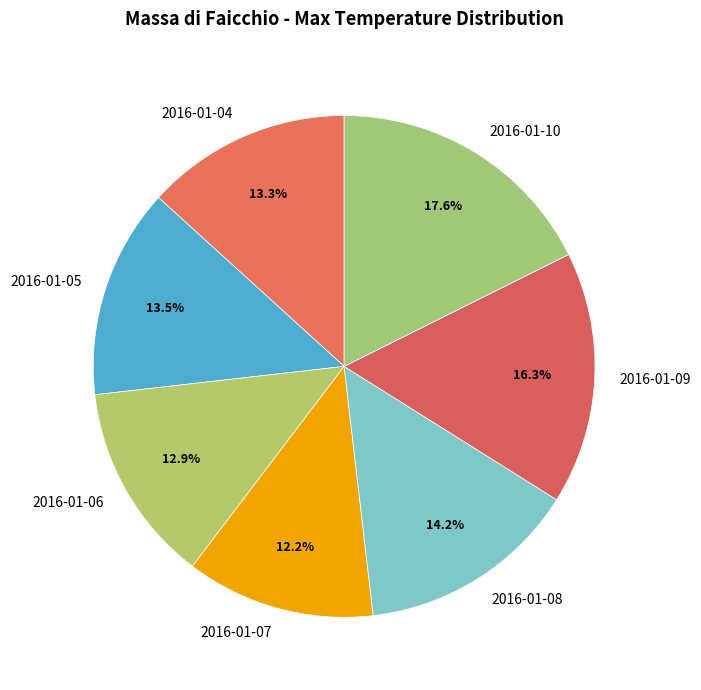

Combined, what portion of the pie is 2016-01-07 and 2016-01-05?

25.7%